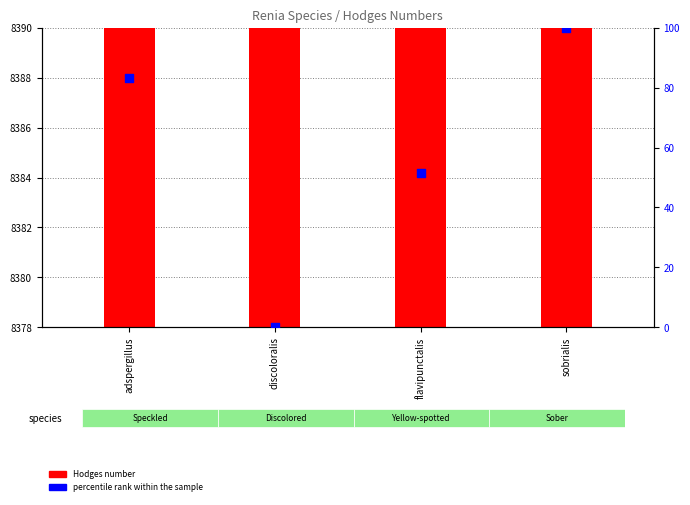

At which category is the sum across all series the highest?

sobrialis